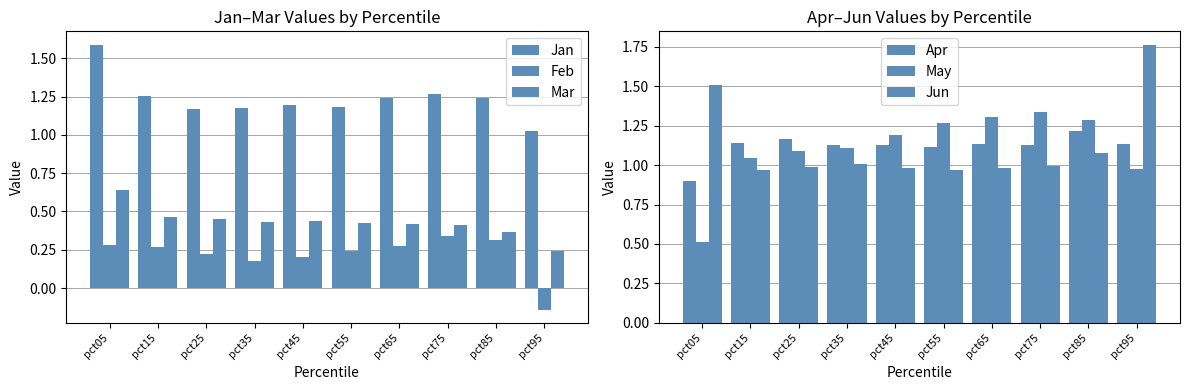

At which category is the sum across all series the highest?

pct85